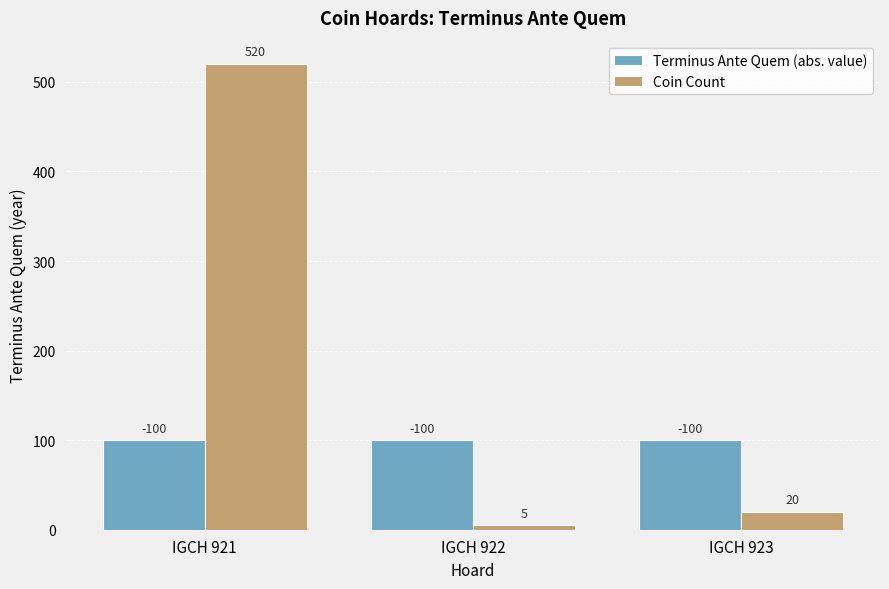

Is the value of Coin Count at IGCH 922 greater than the value of Terminus Ante Quem (abs. value) at IGCH 923?

No